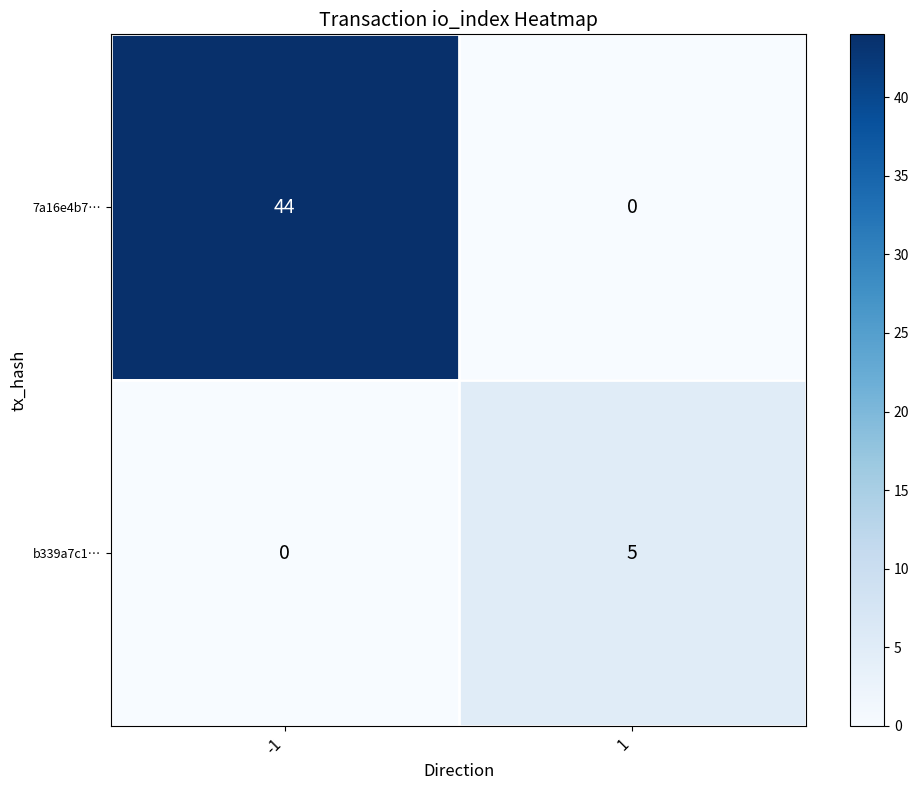

What is the highest value of the b339a7c1… series?

5